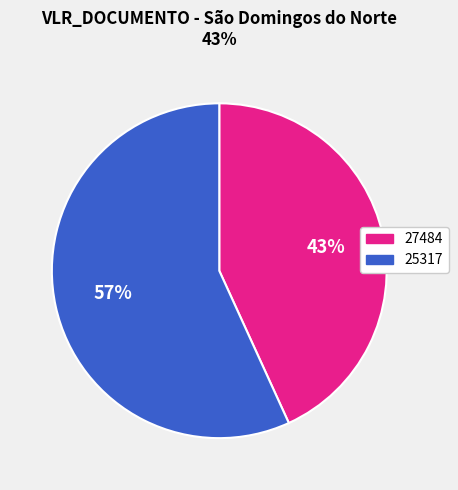

Count the number of slices in the pie.

2